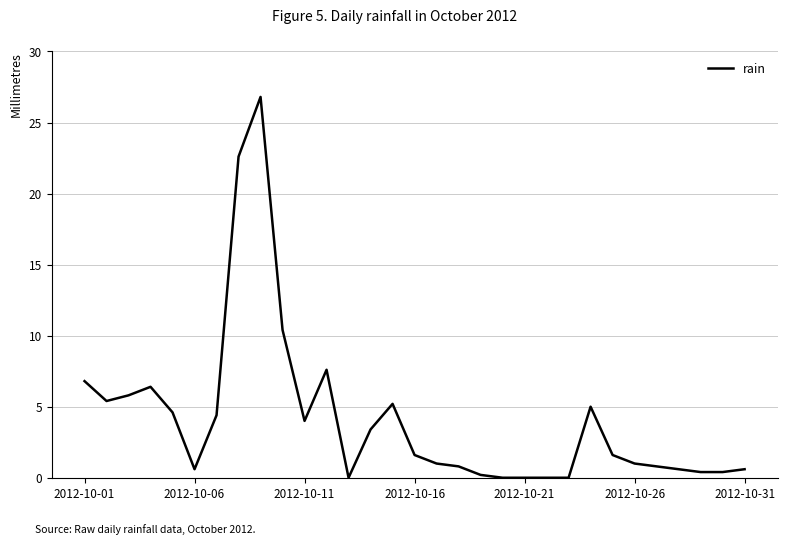

What is the greatest value displayed?

26.8